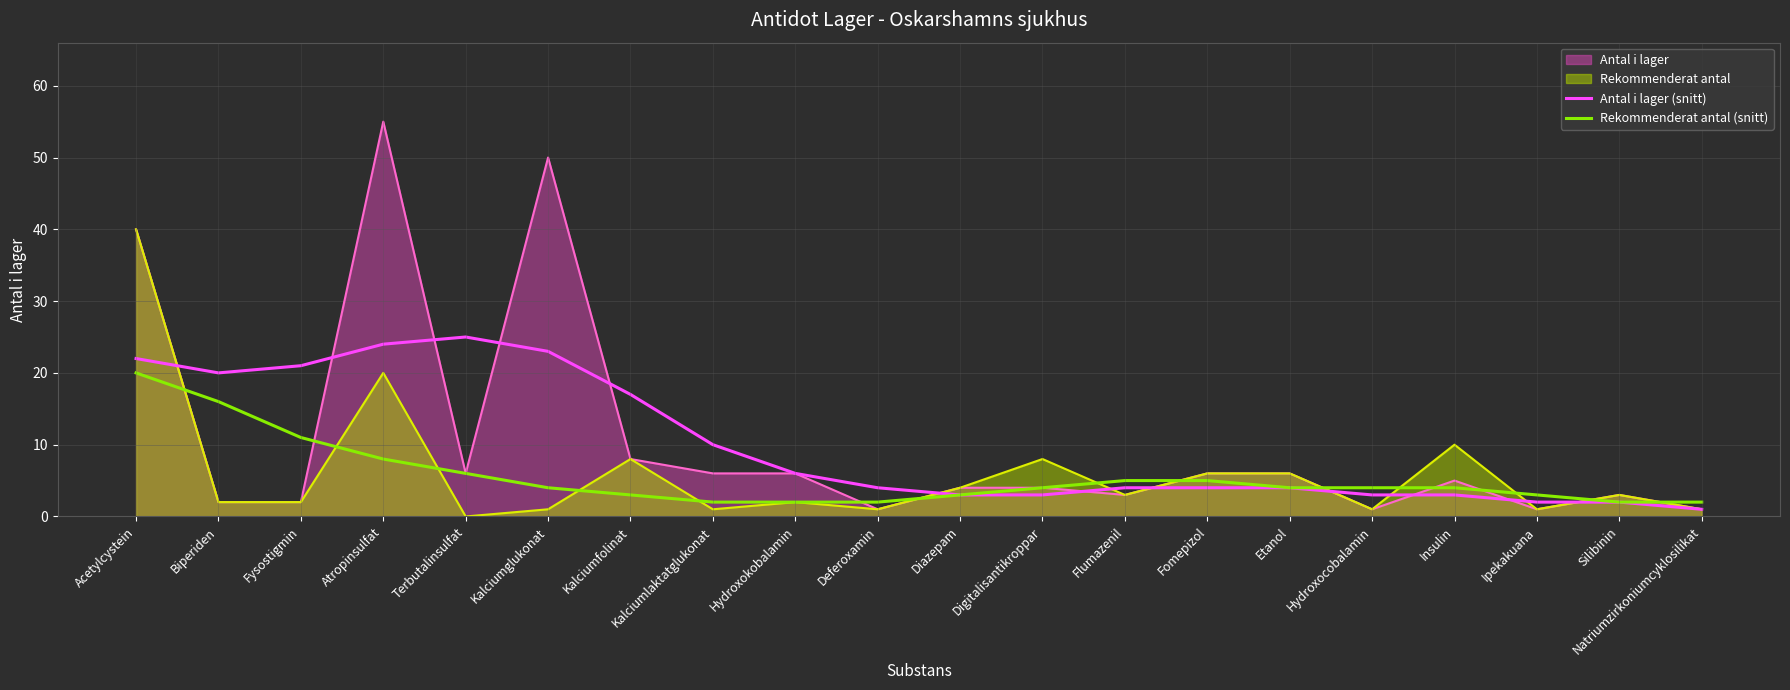

At which category is the sum across all series the highest?

Acetylcystein